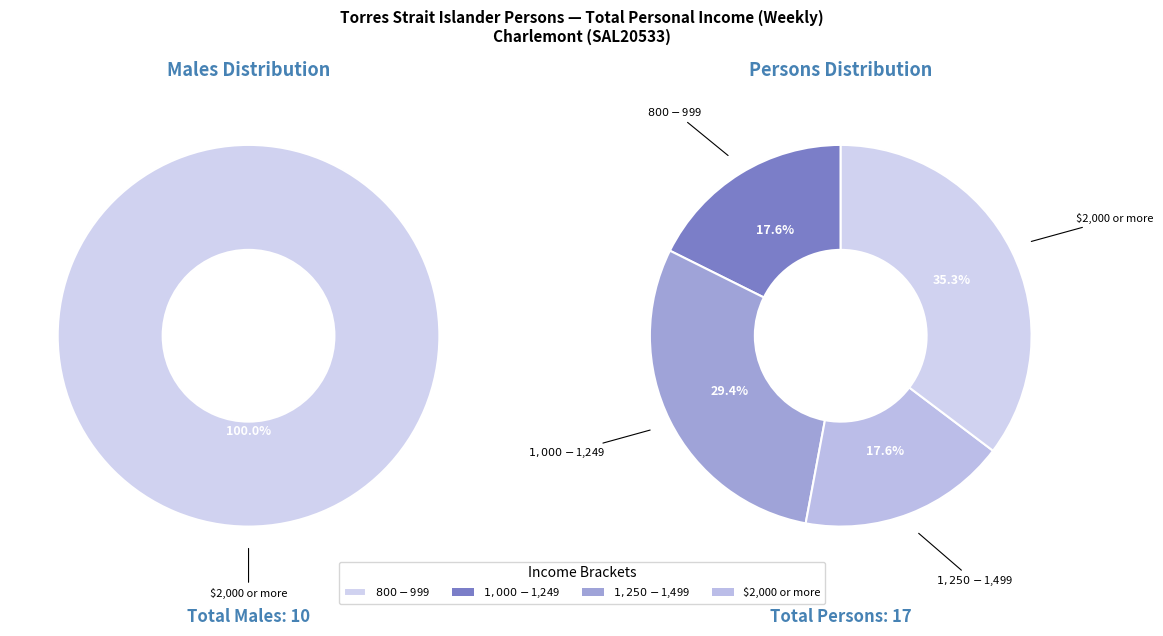

Is $1,250-$1,499 the majority of the pie?

No